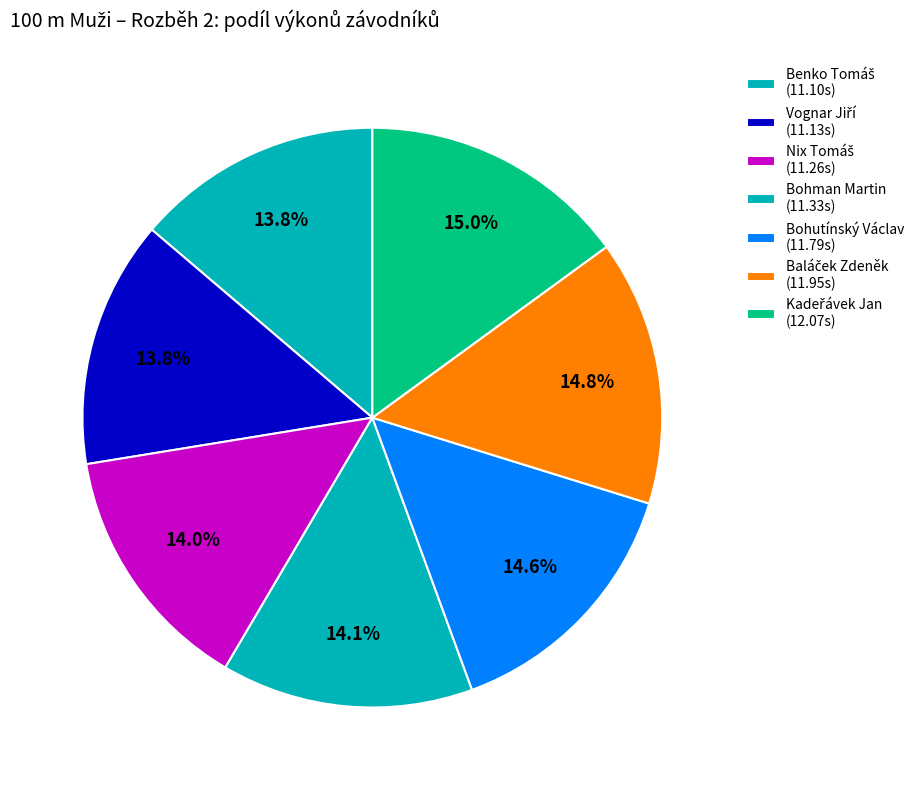

Approximately how many times larger is the value at Bohutínský Václav compared to Kadeřávek Jan?

1.0